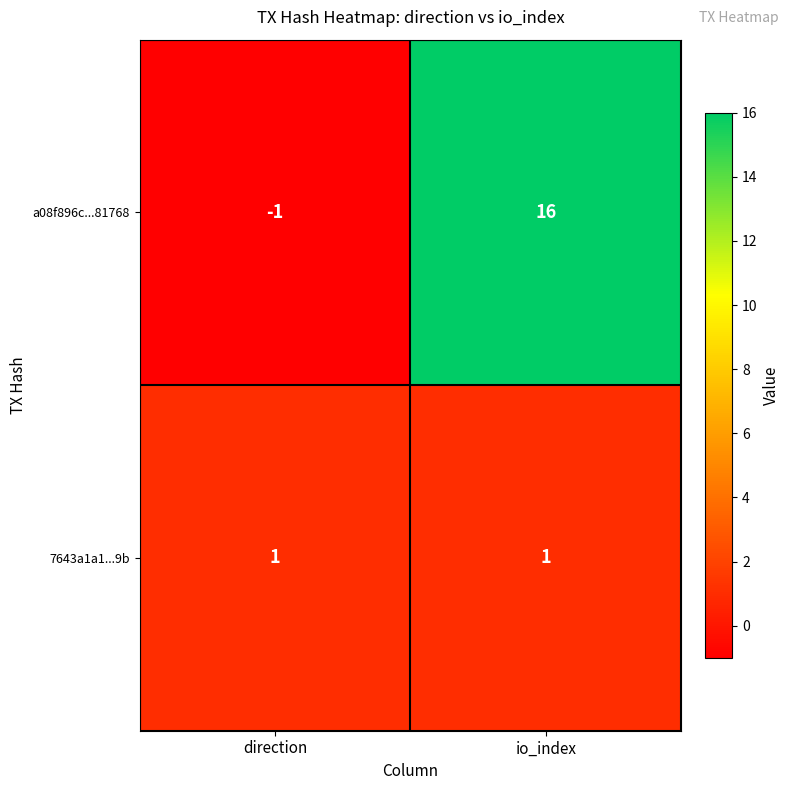

Which series changed the most between direction and io_index?

a08f896c...81768